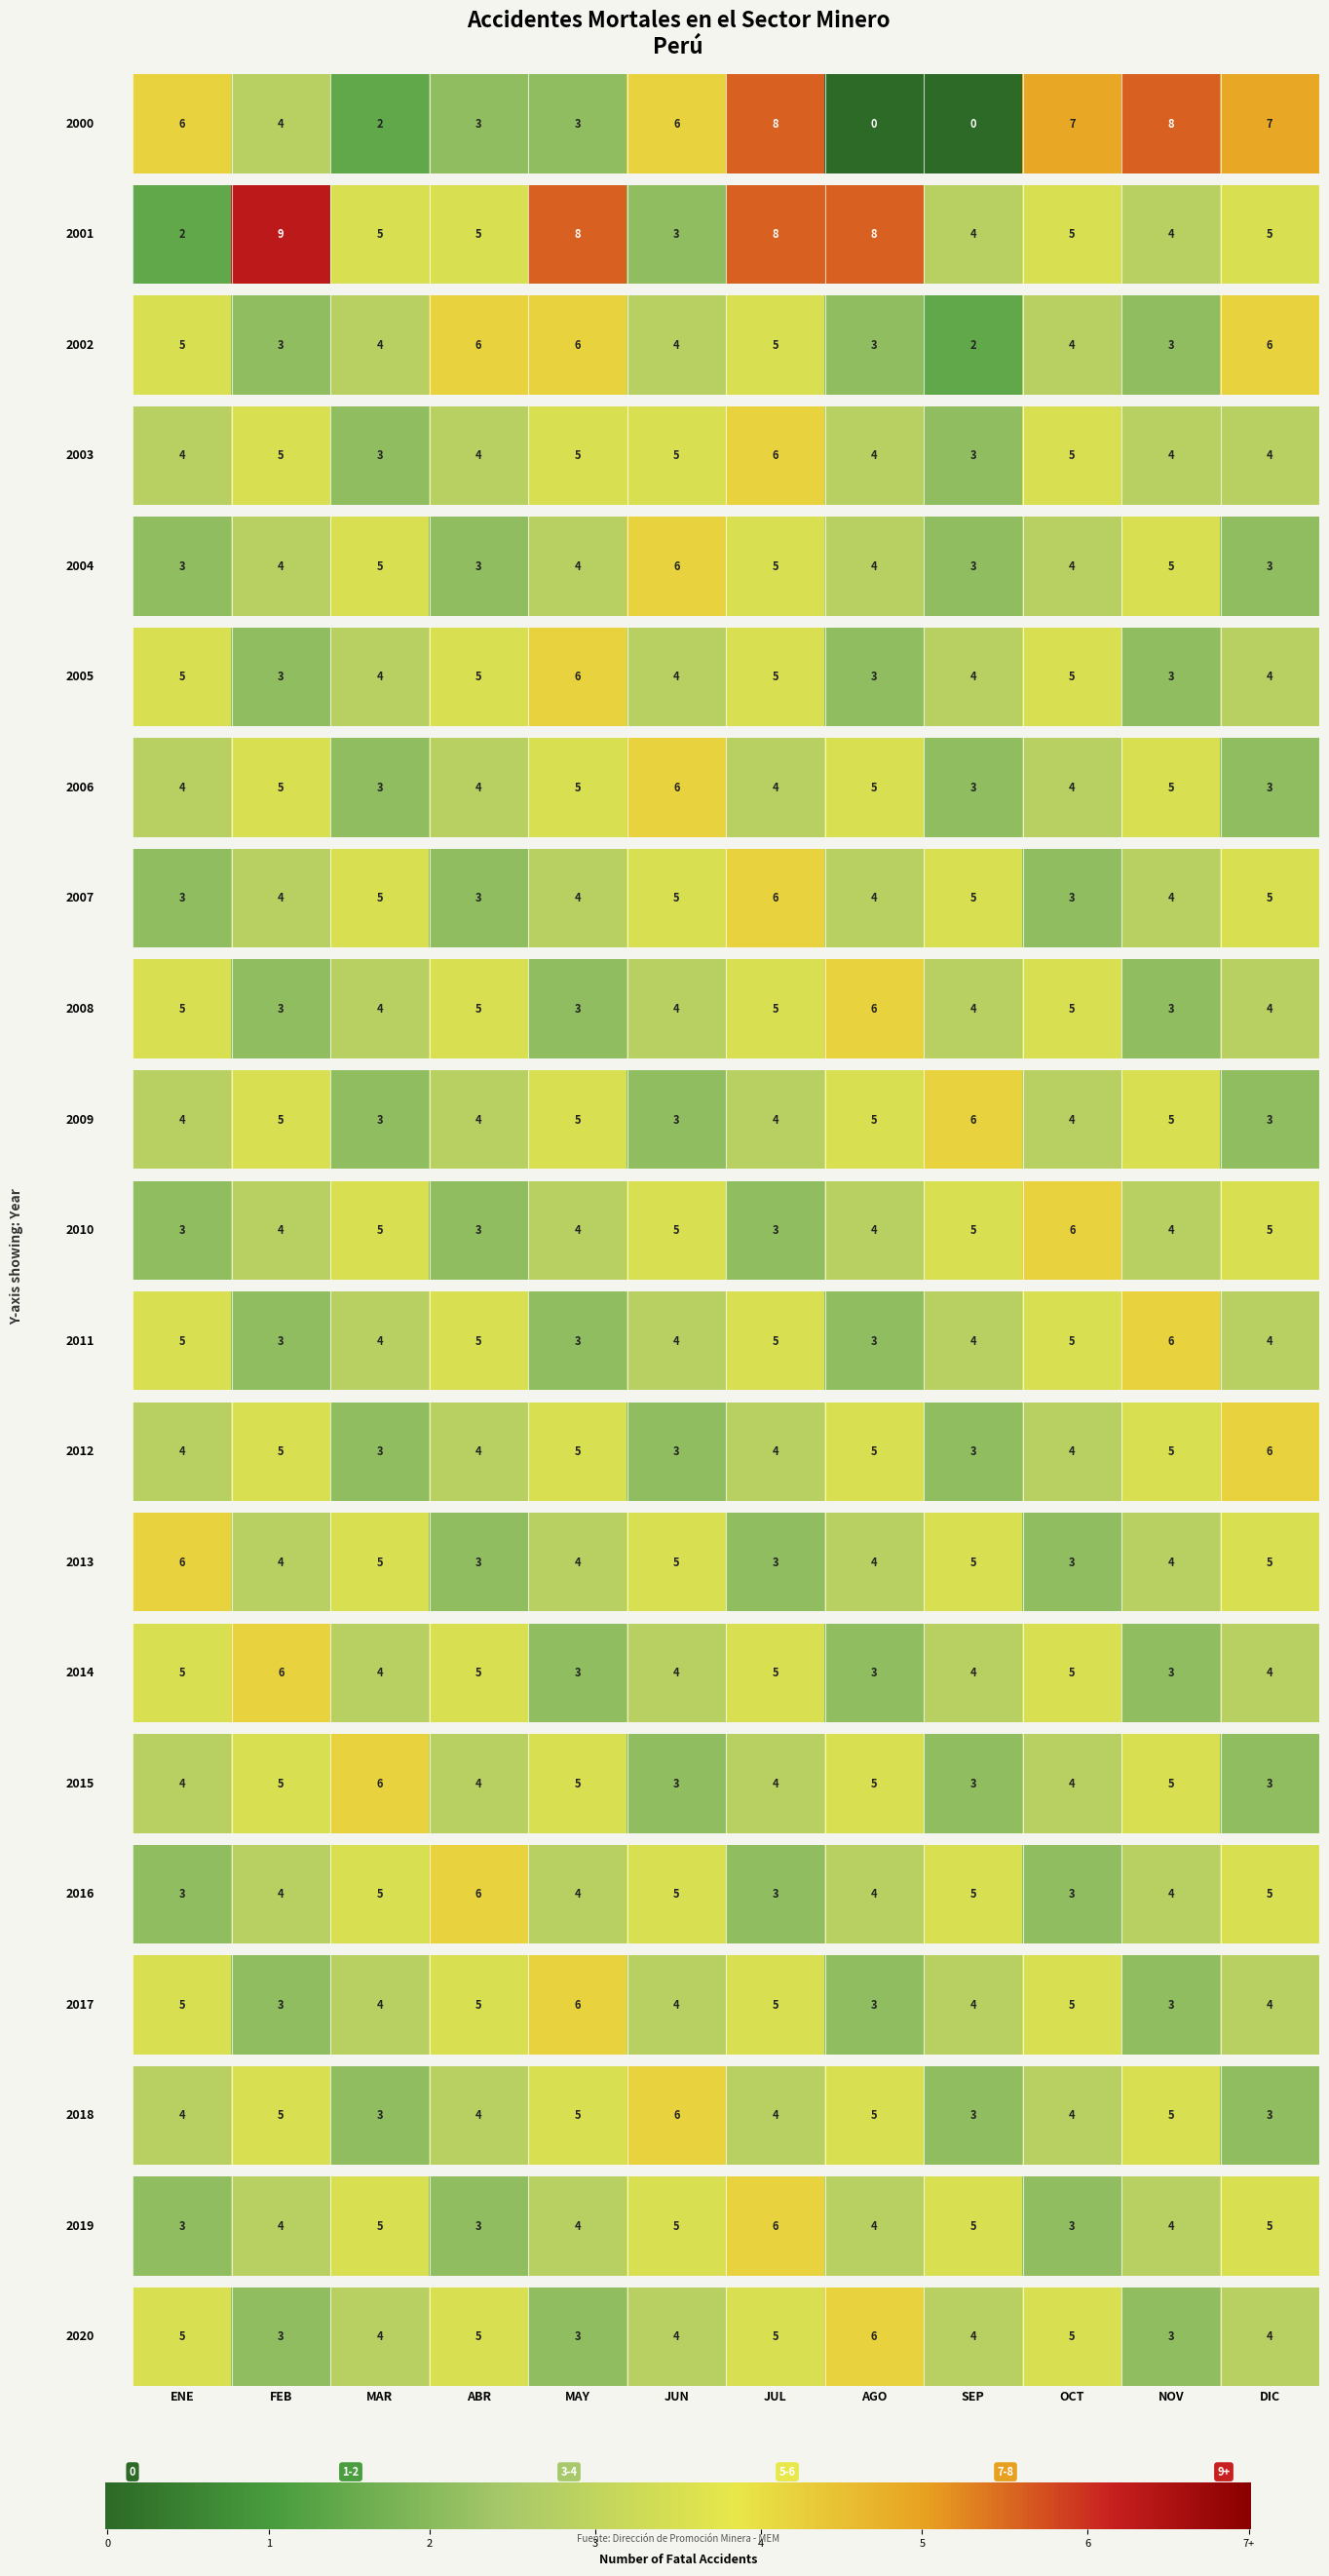

The 2002 series shows 3 at AGO. True or false?

True